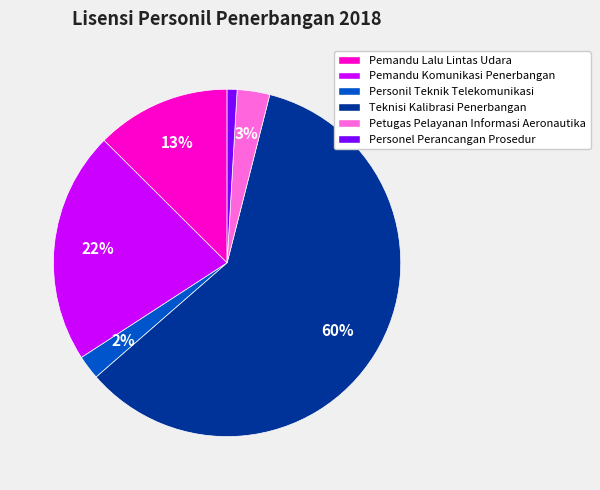

Do Pemandu Lalu Lintas Udara and Petugas Pelayanan Informasi Aeronautika together represent more than half of the pie?

No